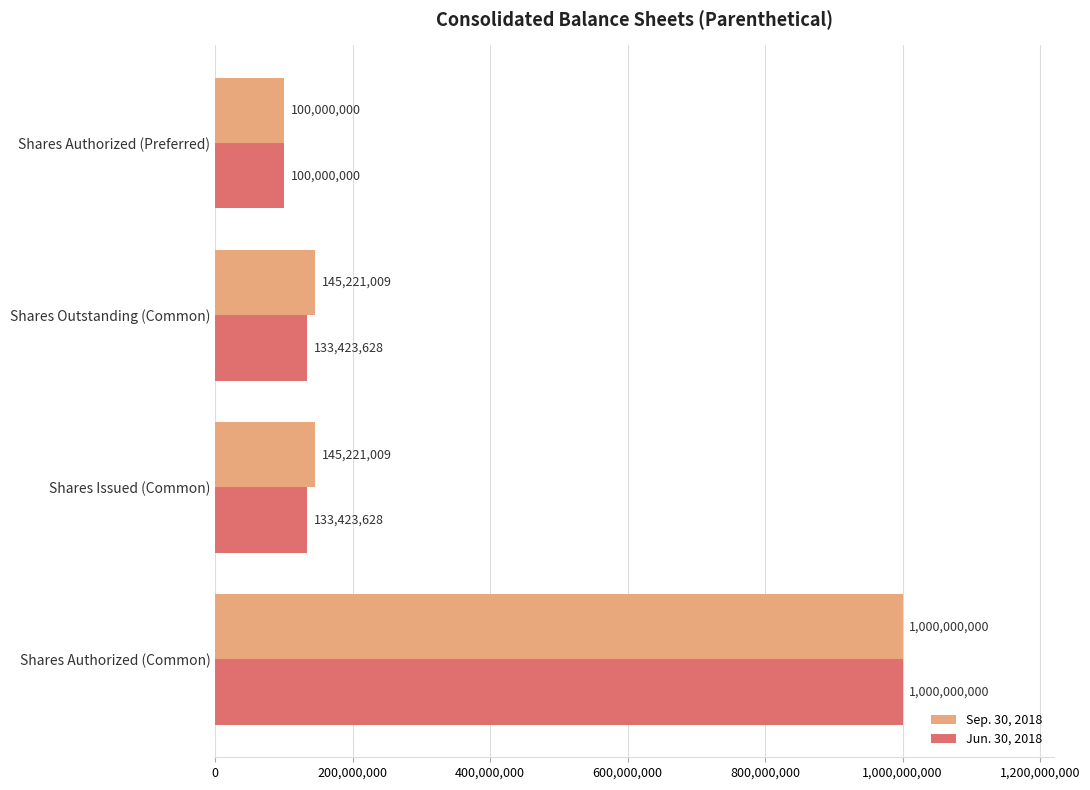

Rank the series by their average value, from highest to lowest.

Sep. 30, 2018, Jun. 30, 2018